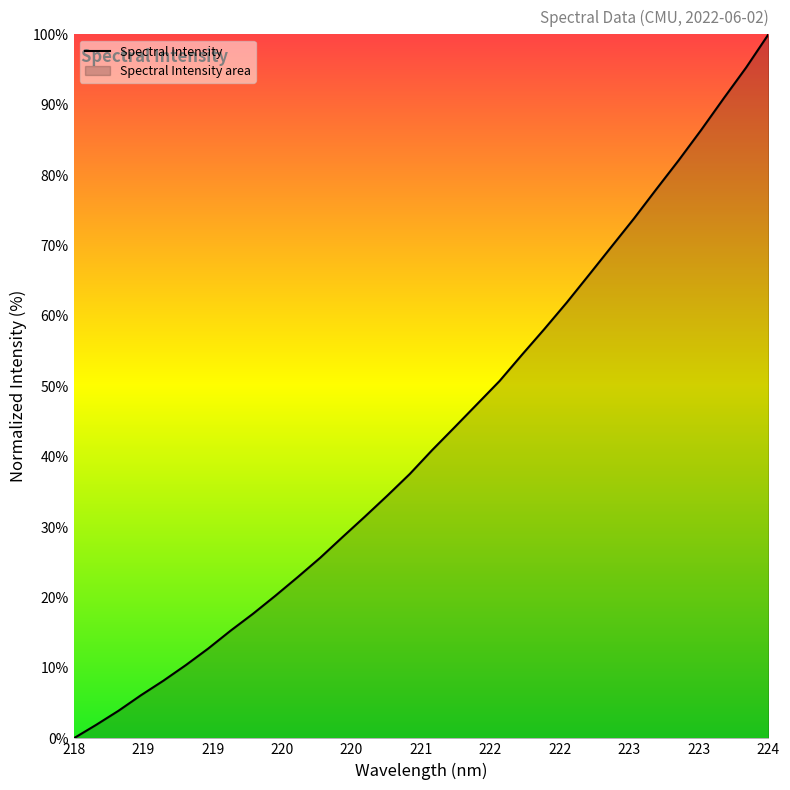

At which category does the chart reach its peak across all series?

224